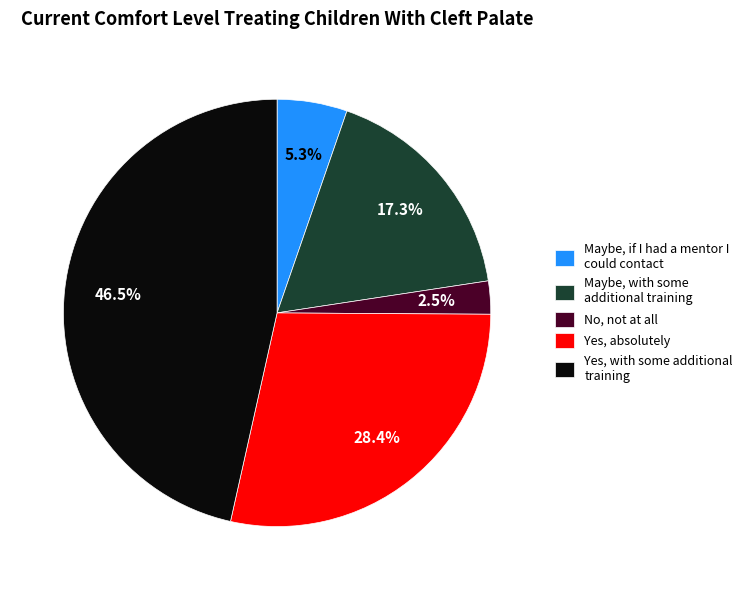

Is there a majority slice in this chart?

No